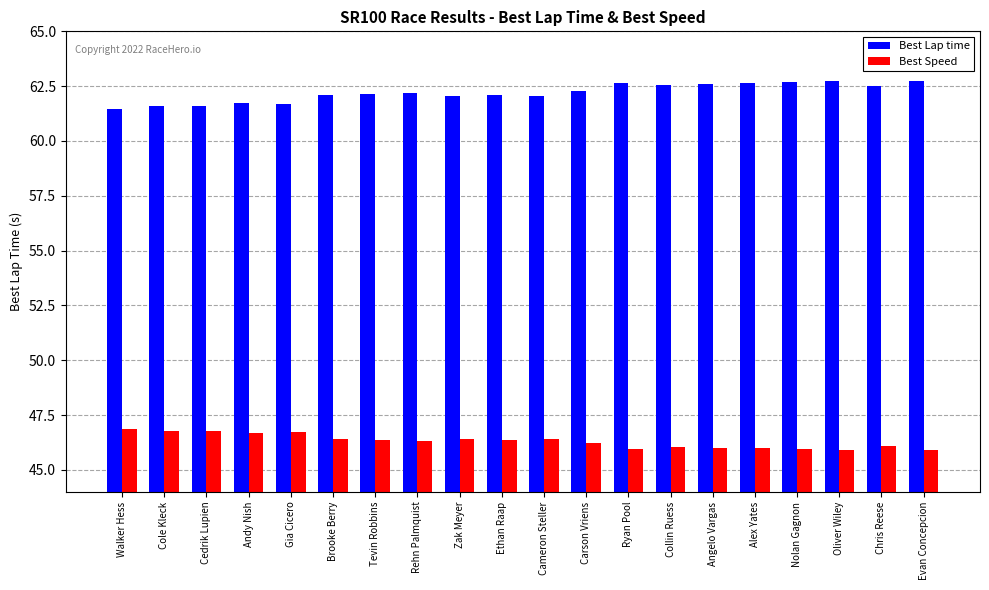

Rank the series at Gia Cicero from lowest to highest value.

Best Speed, Best Lap time